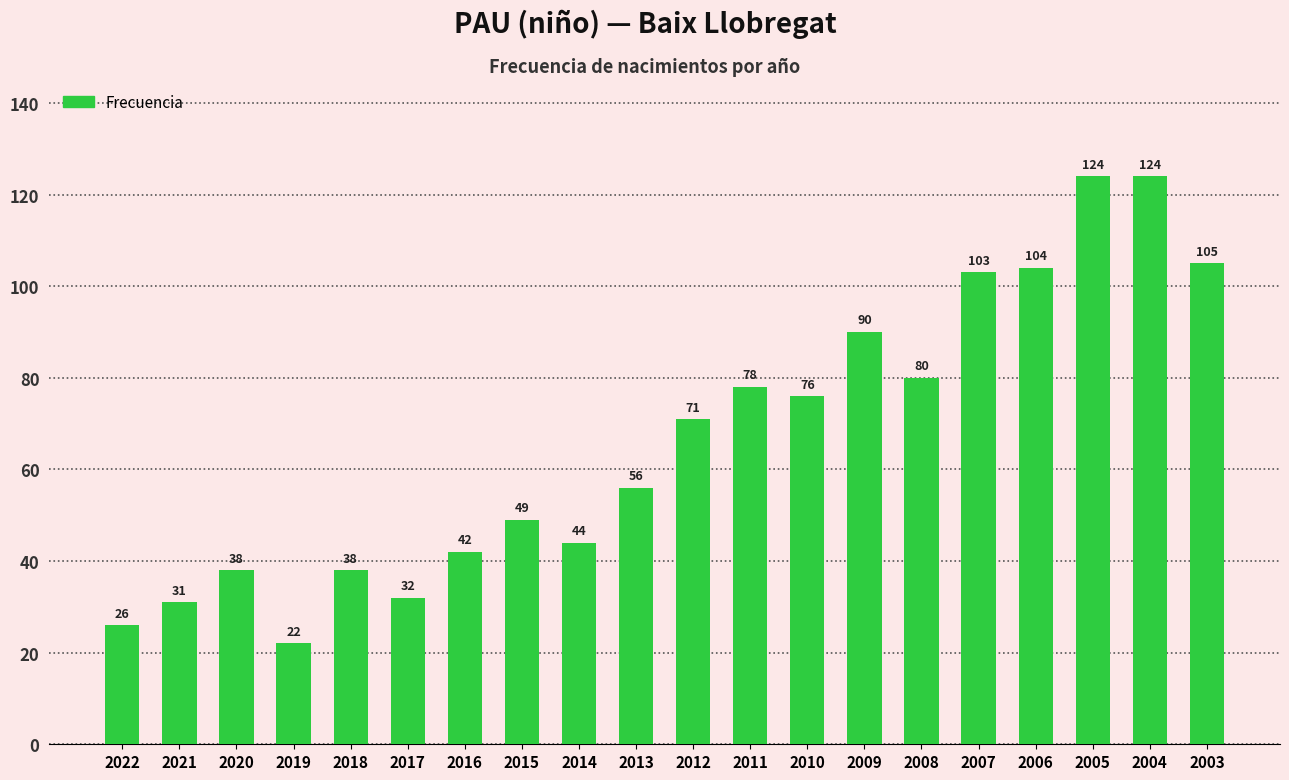

Reading left to right, list all the values displayed in this chart.

26	31	38	22	38	32	42	49	44	56	71	78	76	90	80	103	104	124	124	105